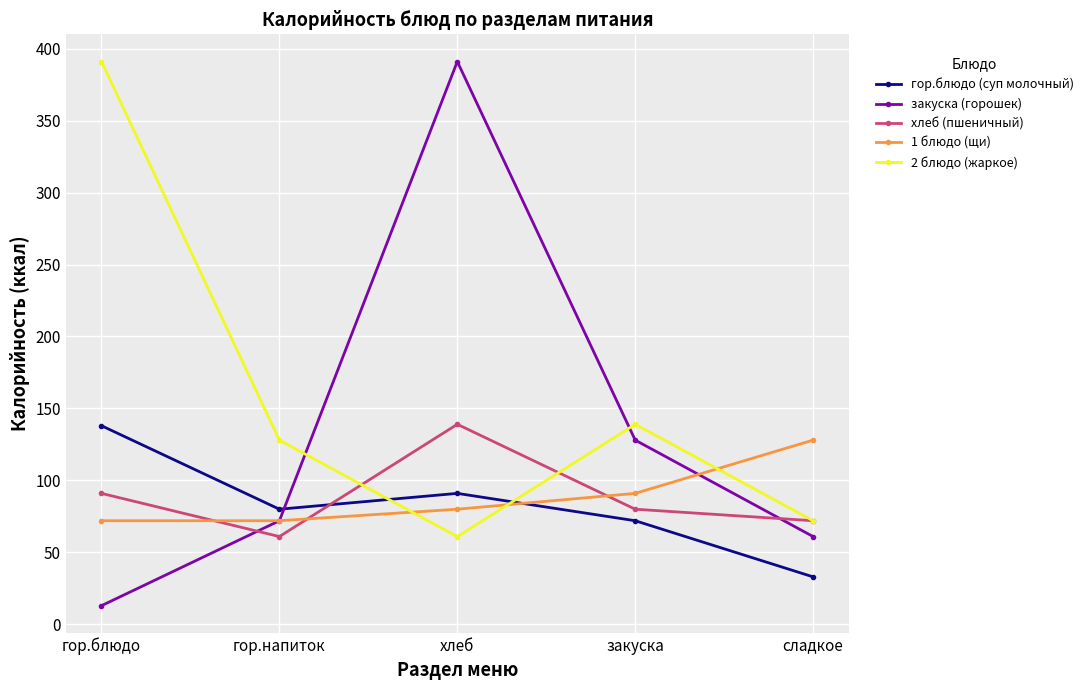

How many interior local peaks does the закуска (горошек) series have?

1